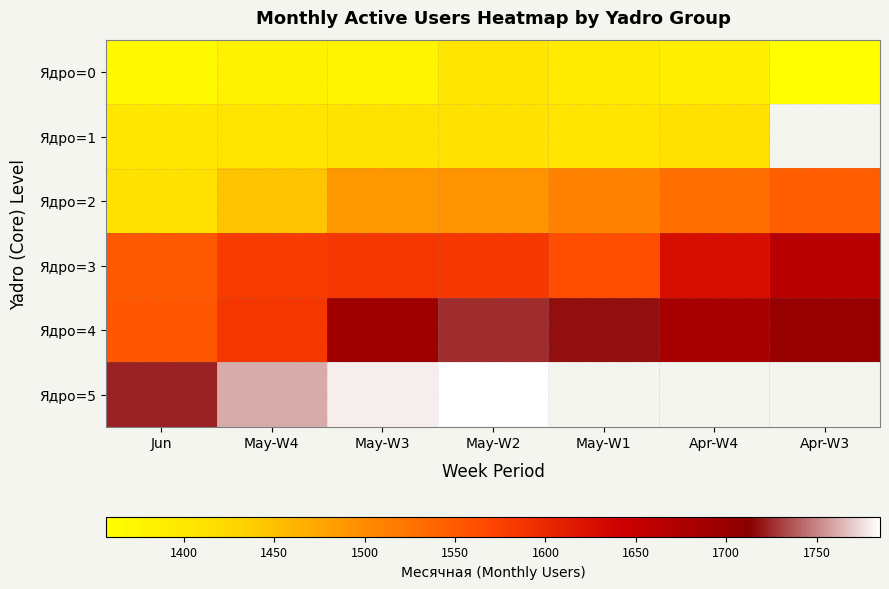

At which label does Ядро=2 first exceed 1493?

May-W1